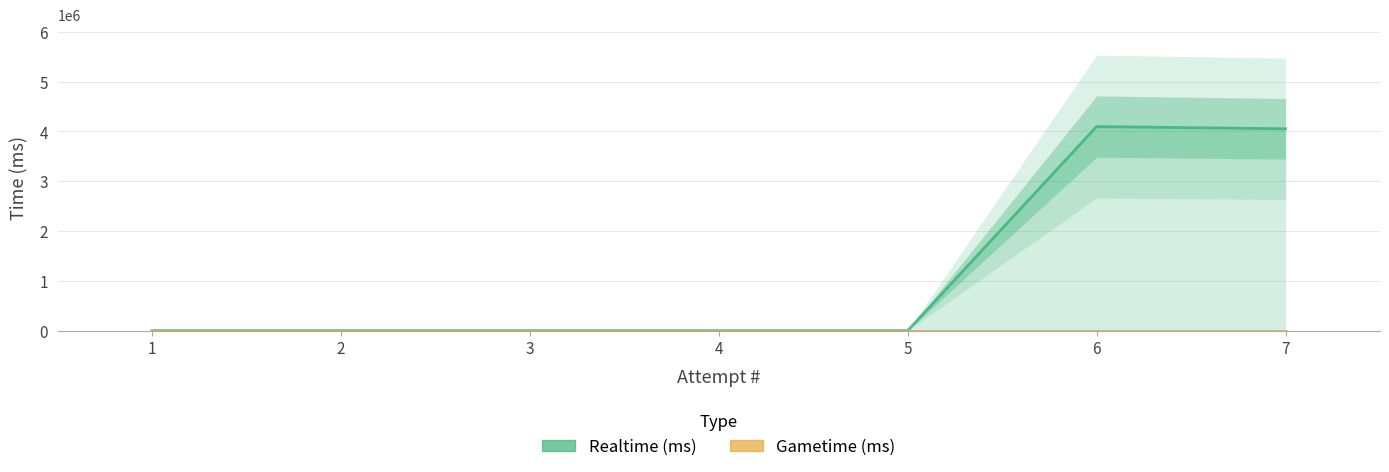

Between 5 and 4, which is larger?

5